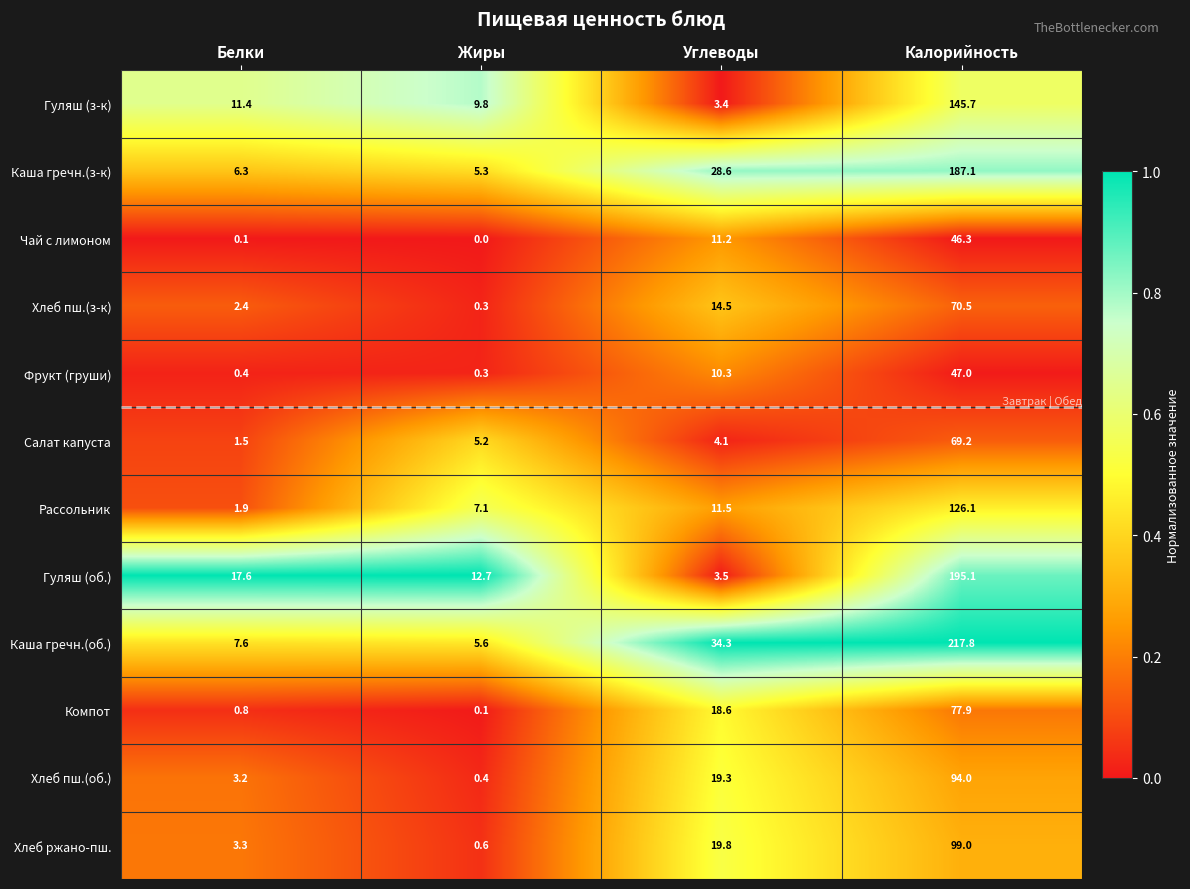

At Белки, list the series in order from smallest to largest.

Чай с лимоном, Фрукт (груши), Компот, Салат капуста, Рассольник, Хлеб пш.(з-к), Хлеб пш.(об.), Хлеб ржано-пш., Каша гречн.(з-к), Каша гречн.(об.), Гуляш (з-к), Гуляш (об.)